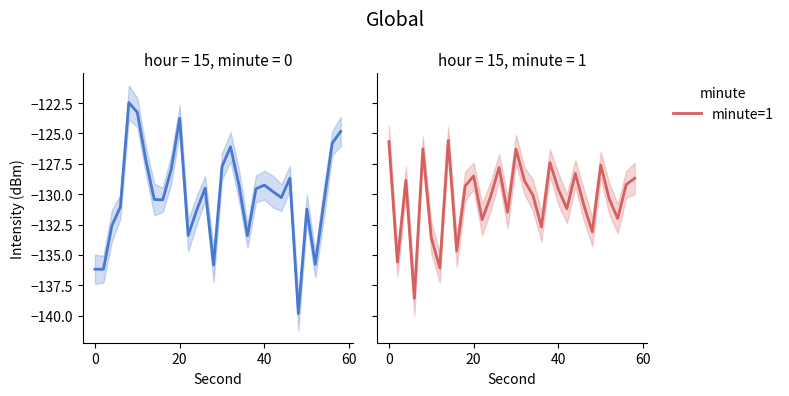

True or false: minute=0 has more than 1 points higher than both neighbors.

True